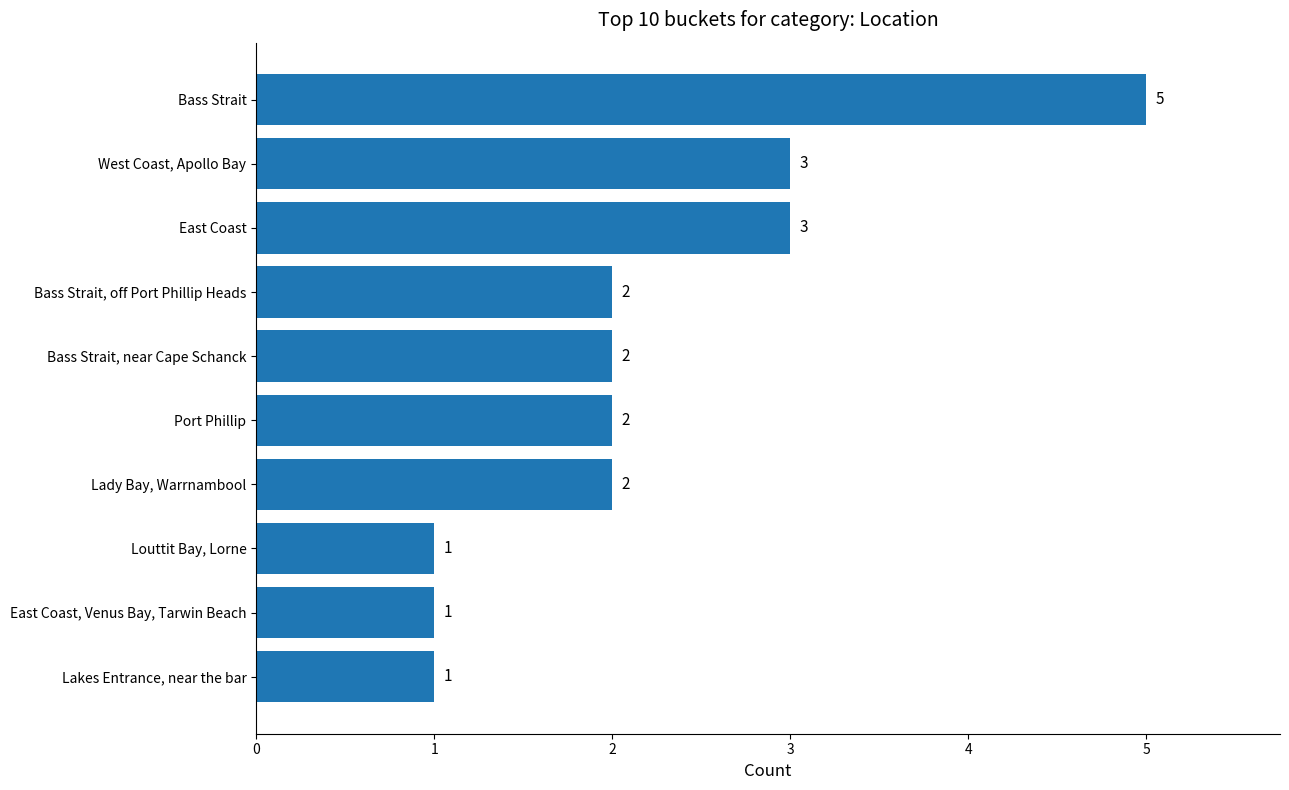

What is the difference between the maximum and second lowest values?

4